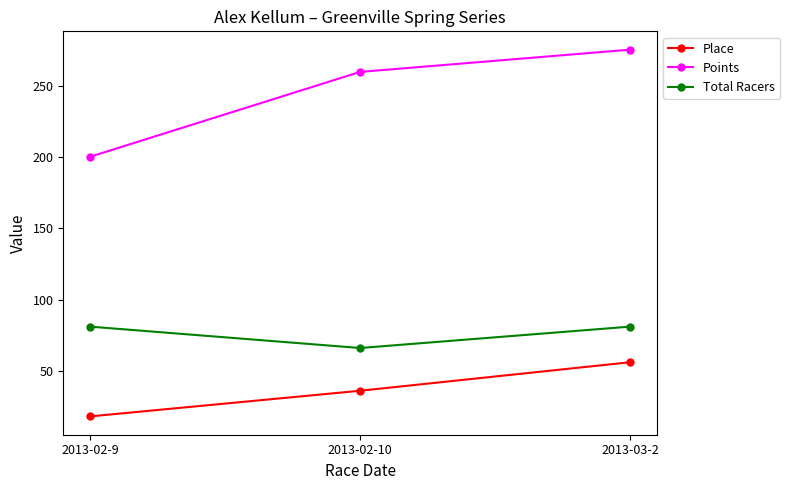

True or false: Total Racers has a value of 81.0 at 2013-03-2.

True